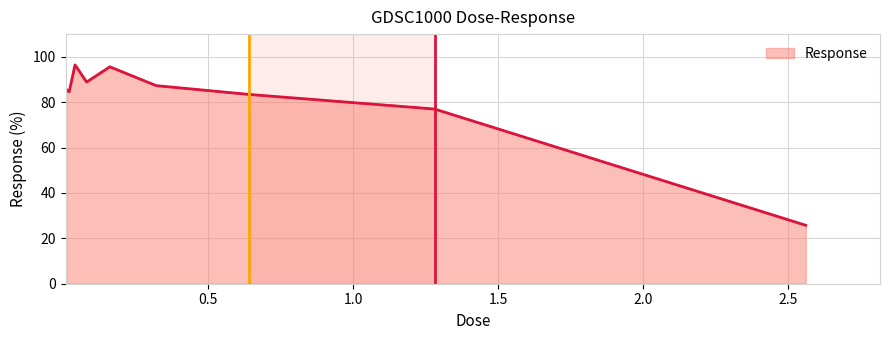

How many categories are shown in the chart?

9